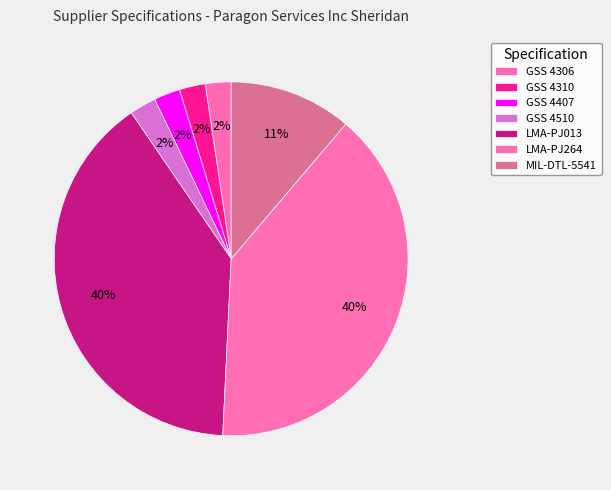

Count the number of slices in the pie.

7